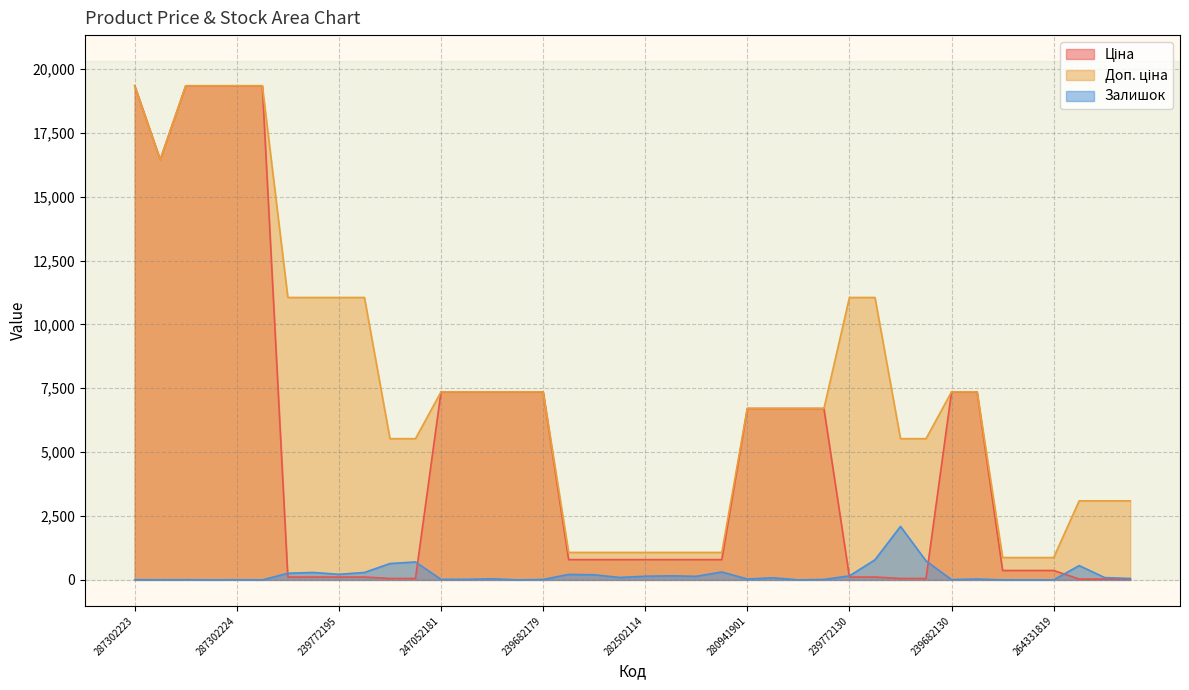

Does the chart have visible grid lines?

Yes